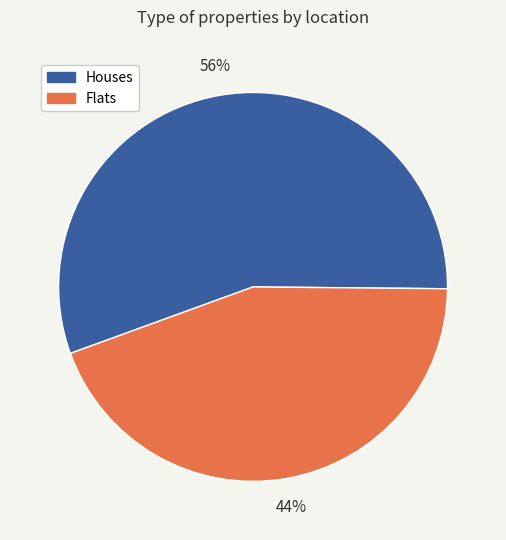

Is there a majority slice in this chart?

Yes